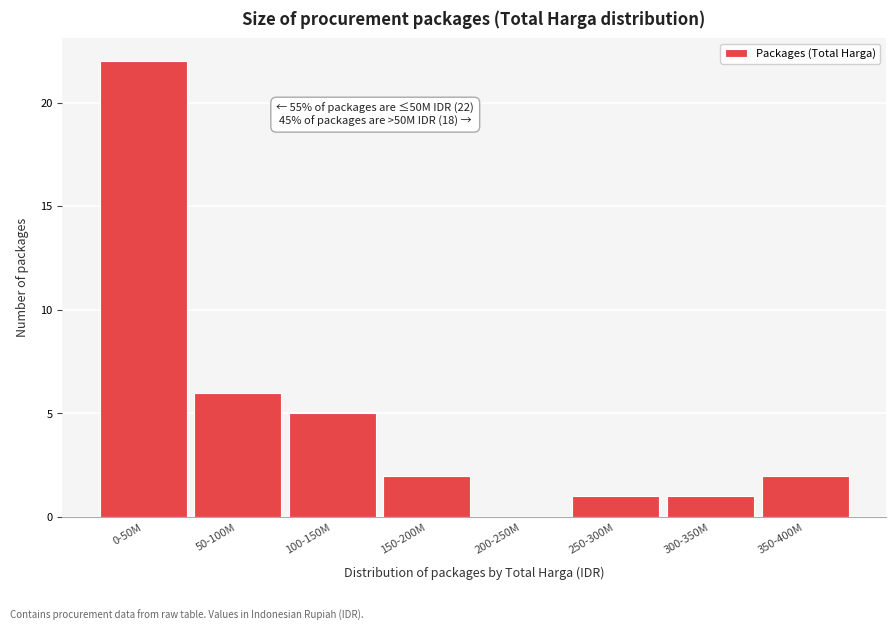

Reading left to right, what are all the values shown in this chart?

0-50M=22	50-100M=6	100-150M=5	150-200M=2	200-250M=0	250-300M=1	300-350M=1	350-400M=2